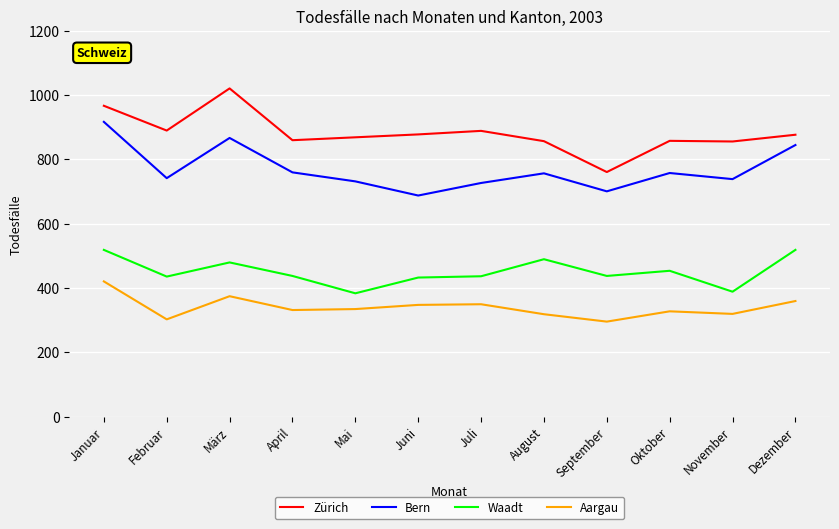

Which series has the largest range (max minus min)?

Zürich